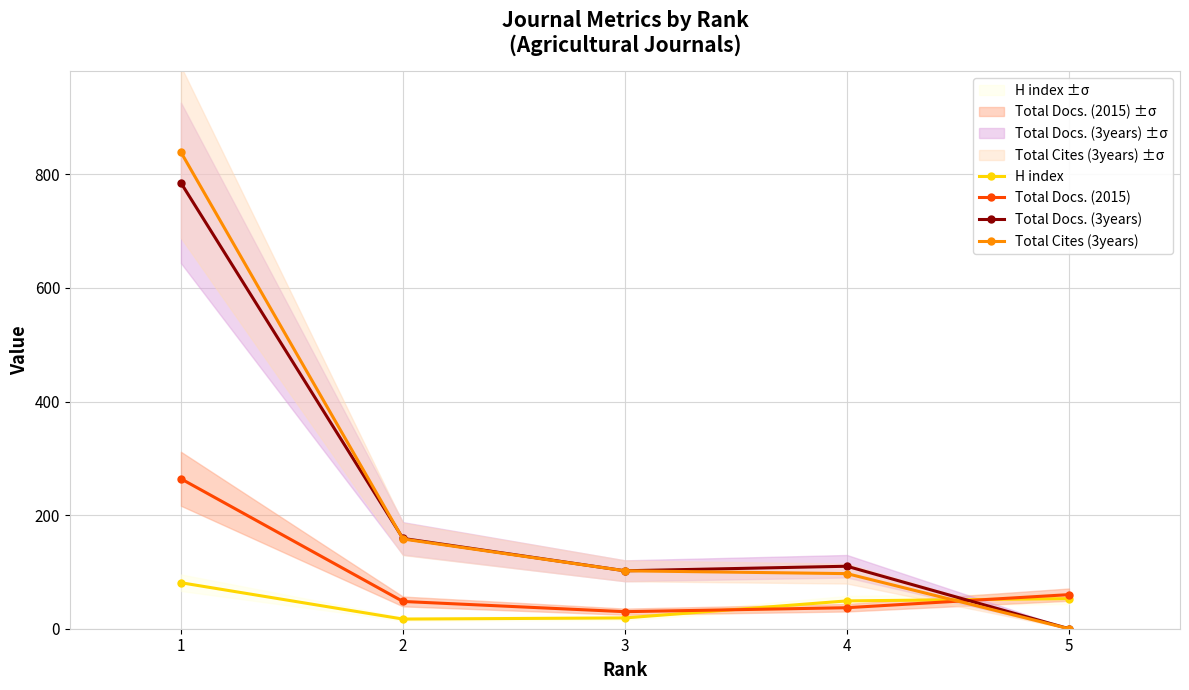

Which series has the largest total across all categories?

Total Cites (3years)